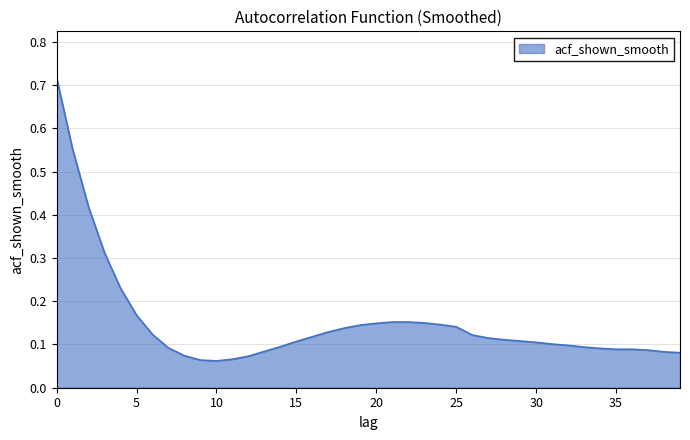

Is this an area chart (filled region under the line)?

Yes